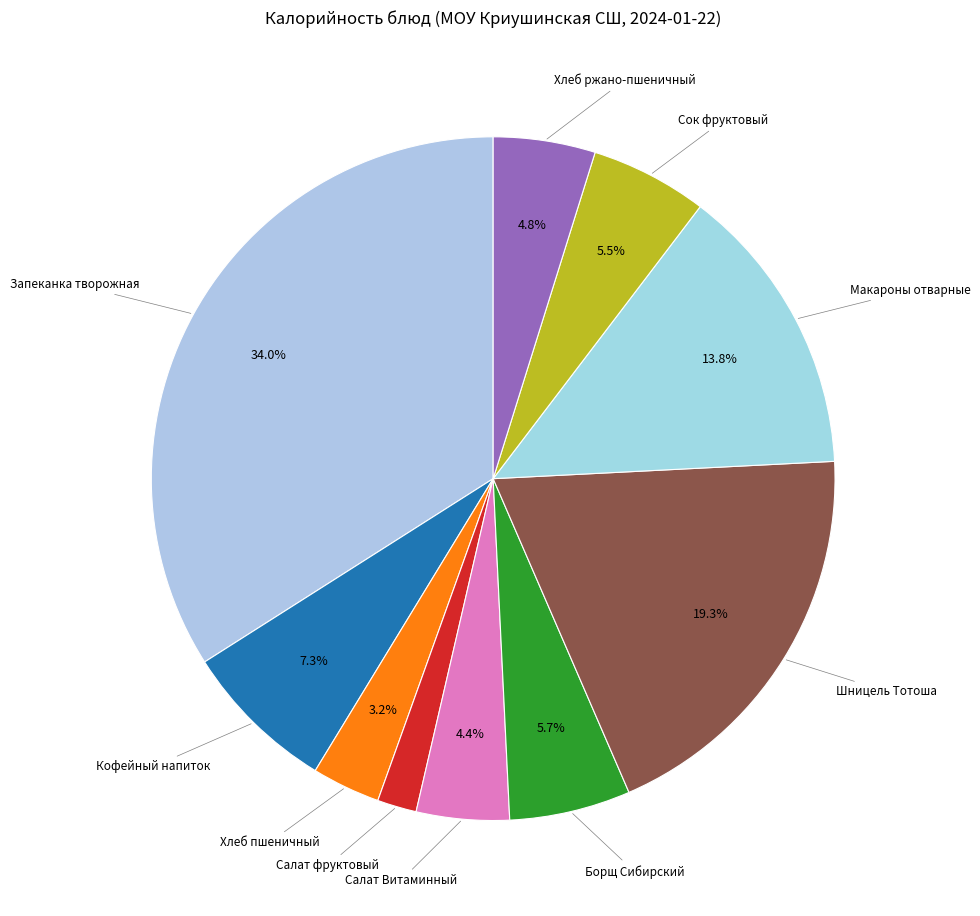

How many slices are in this pie chart?

10